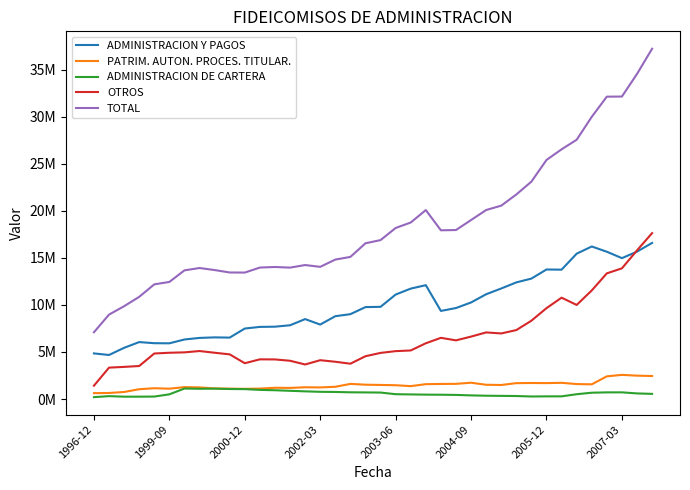

True or false: TOTAL has more than 2 interior local peaks.

True